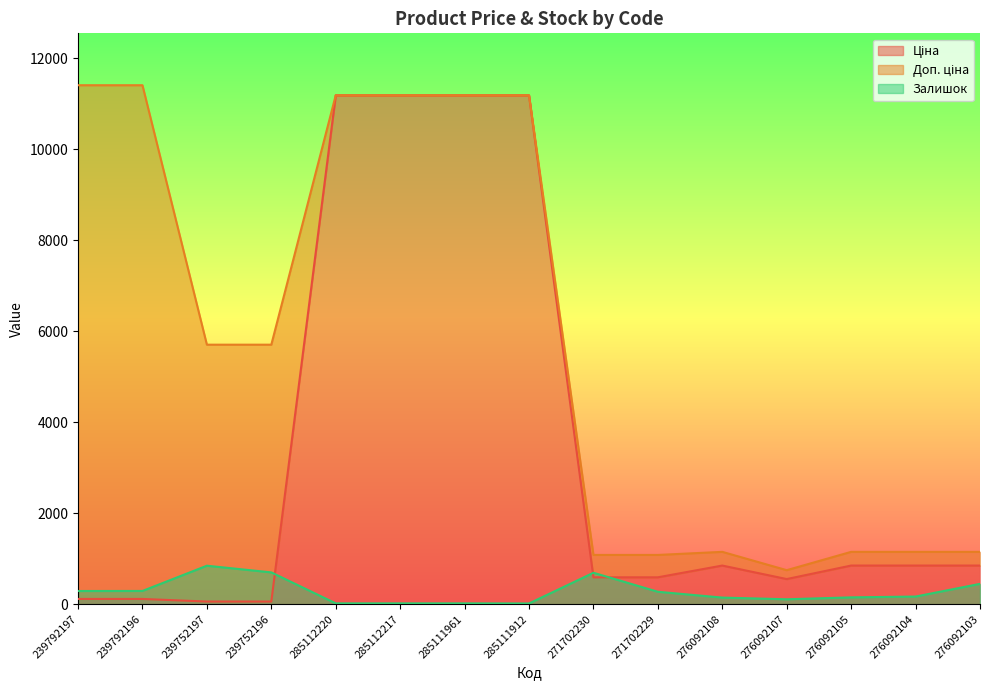

Between 271702230 and 276092108, which series saw the biggest shift?

Залишок